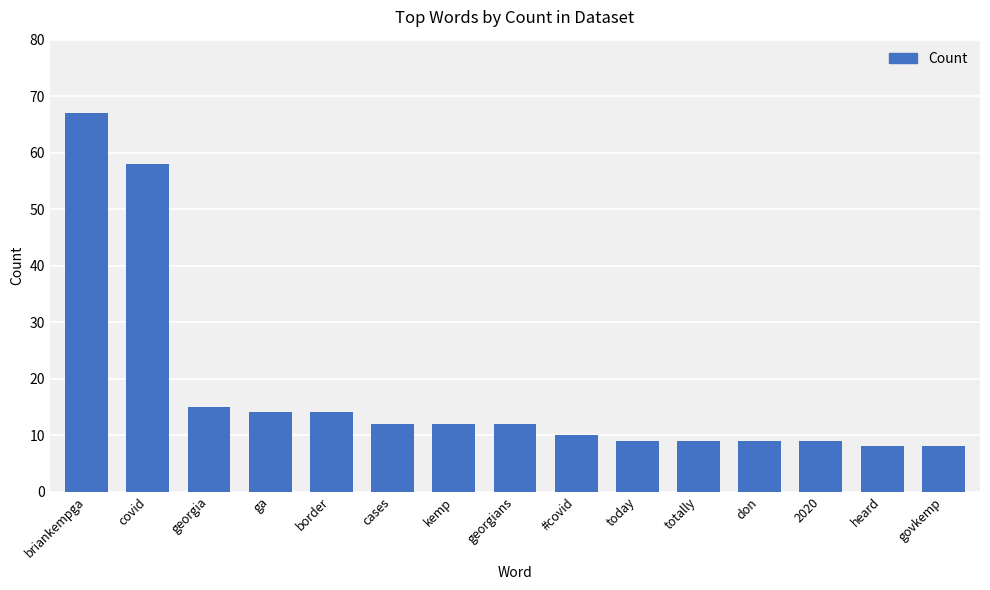

What is the label of the 14th bar from the left?

heard